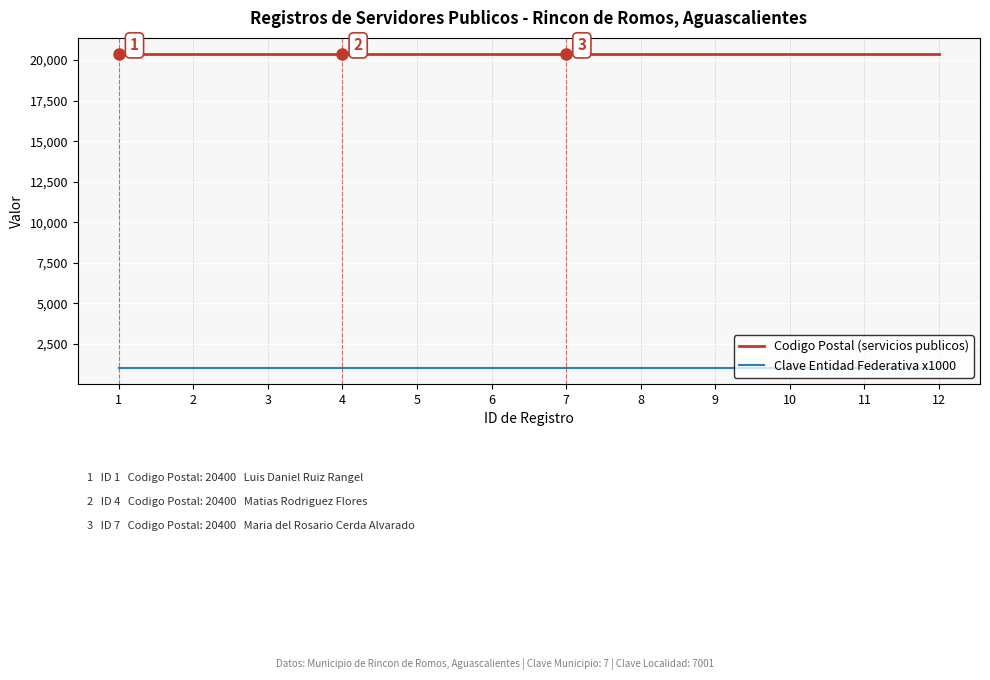

Reading left to right, list all the values displayed in this chart.

Codigo Postal (servicios publicos): 20400	20400	20400	20400	20400	20400	20400	20400	20400	20400	20400	20400
Clave Entidad Federativa x1000: 1000	1000	1000	1000	1000	1000	1000	1000	1000	1000	1000	1000